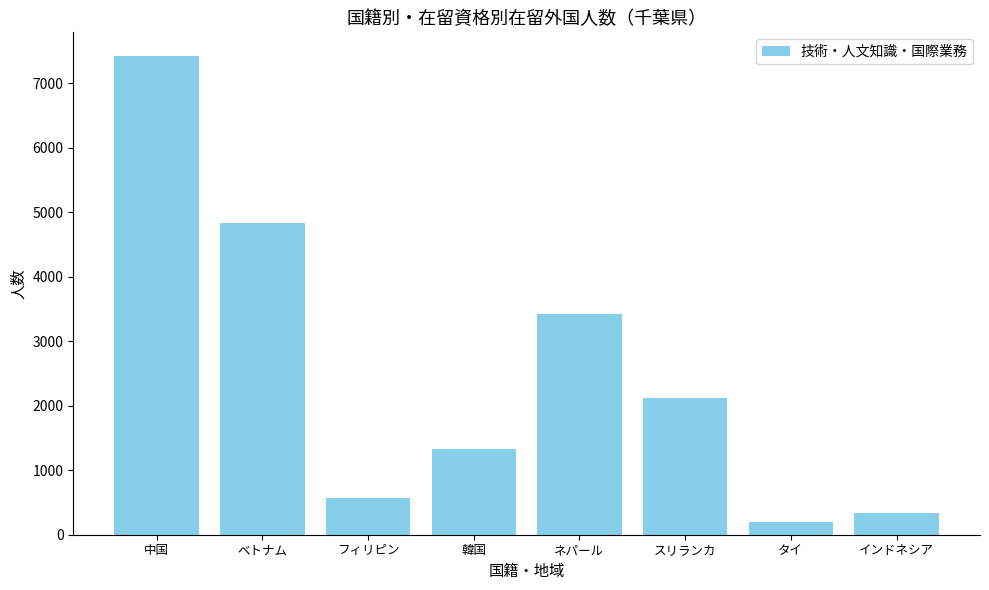

What is the greatest value displayed?

7418